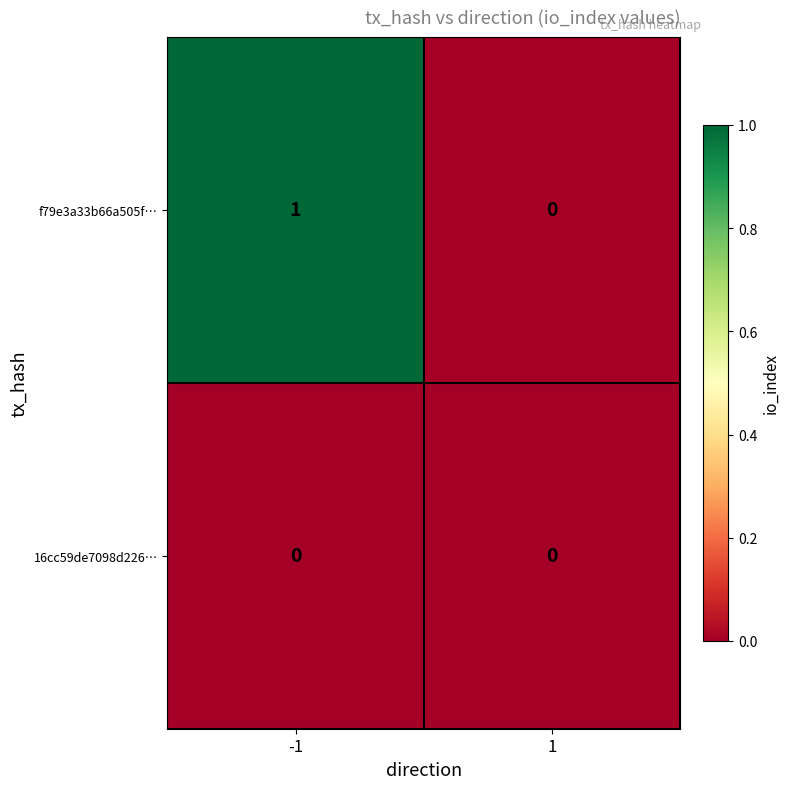

Between -1 and 1, which series saw the biggest shift?

f79e3a33b66a505f…